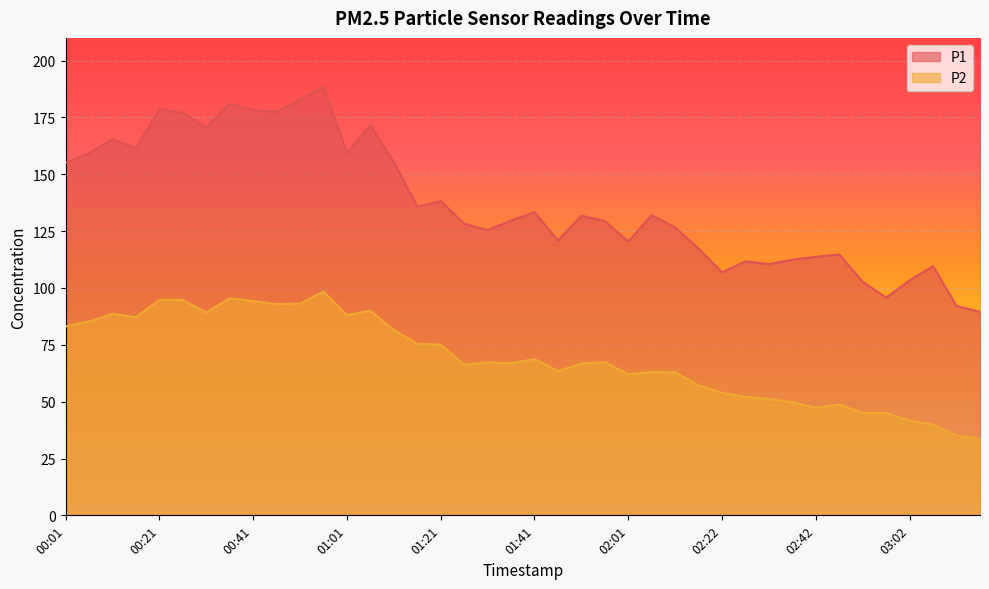

Reading left to right, extract all data points from this chart.

P1: 155.0	159.3	165.4	161.5	178.6	177.0	170.6	181.0	178.4	177.4	182.9	188.6	159.5	171.7	155.3	135.8	138.2	128.3	125.5	129.7	133.3	120.9	131.8	129.4	120.5	132.0	126.7	117.3	106.9	111.7	110.5	112.5	113.7	114.7	102.7	95.7	103.4	109.6	92.1	89.5
P2: 83.1	85.2	88.6	87.1	94.8	94.7	89.2	95.5	94.2	92.9	93.1	98.4	88.1	90.1	81.5	75.5	75.1	66.3	67.3	66.8	68.8	63.4	66.8	67.3	62.0	63.0	62.9	57.1	53.9	52.1	51.1	49.8	47.3	48.8	45.0	45.0	41.6	40.0	35.0	33.9